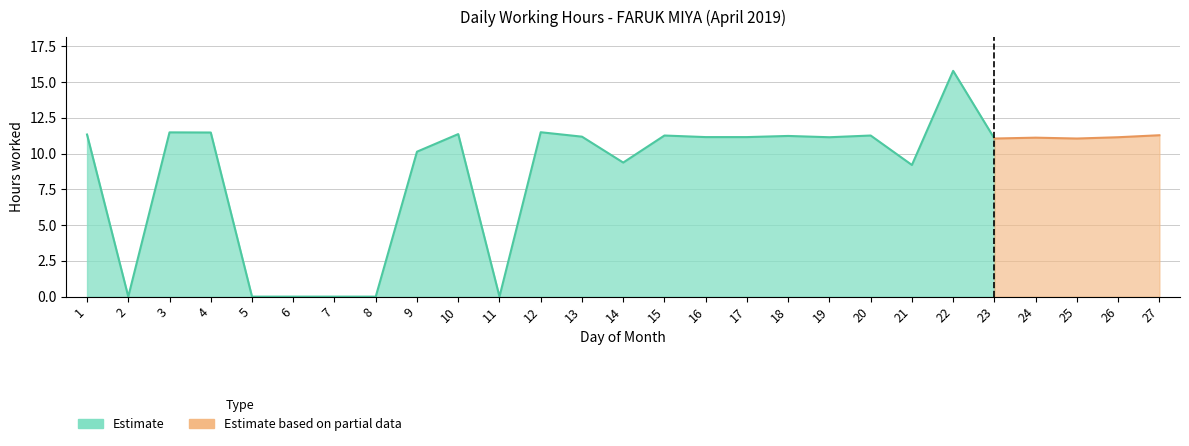

True or false: there are more than 1 points higher than both neighbors.

True